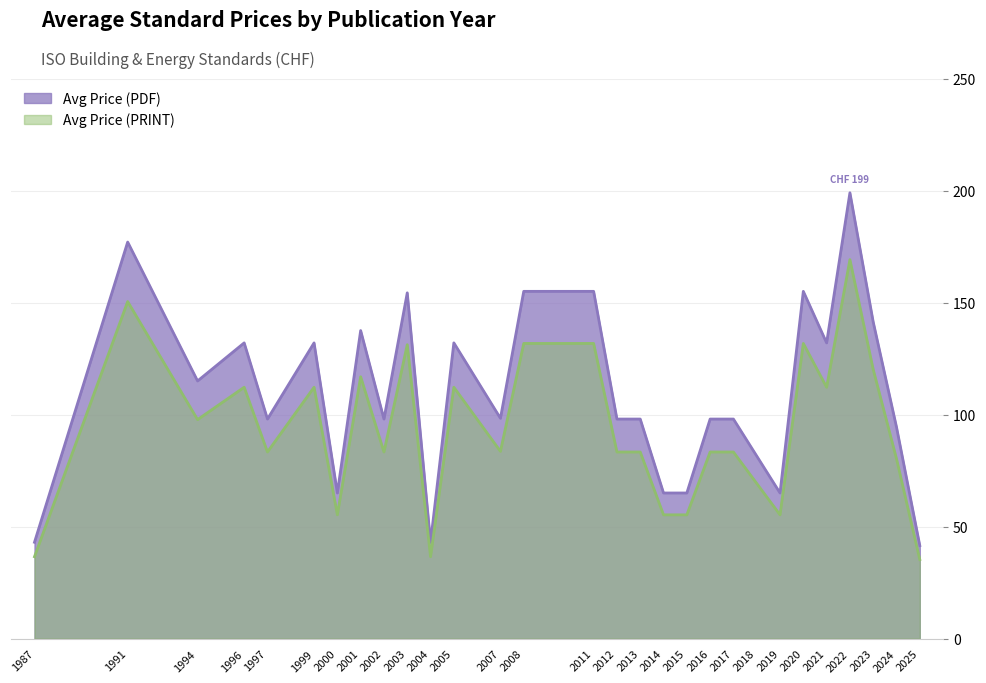

What are all the series names shown in the legend?

Avg Price (PDF), Avg Price (PRINT)